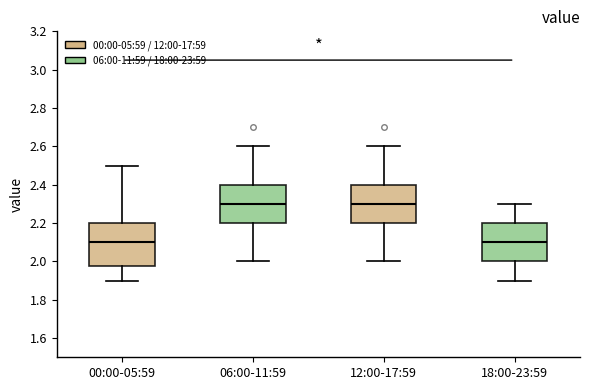

Which box is the tallest, from its lower edge to its upper edge?

00:00-05:59